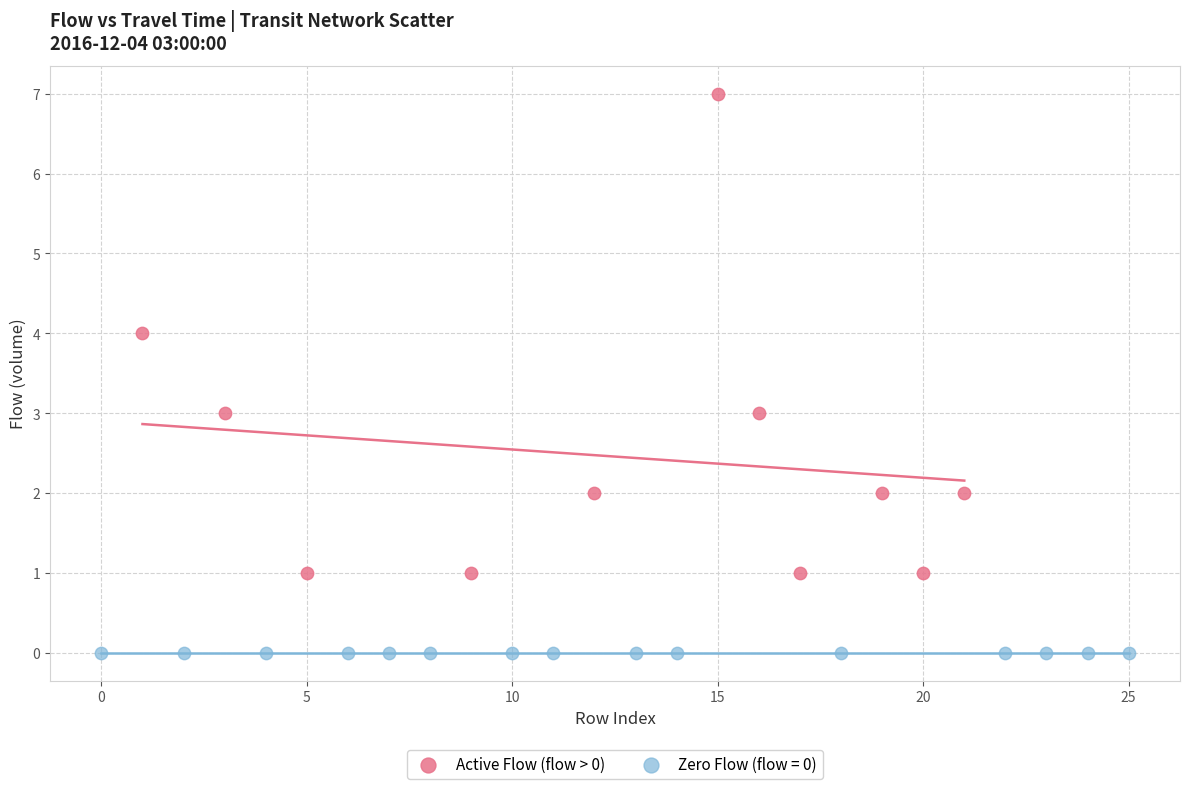

Which series contains the lowest Y value?

Zero Flow (flow = 0)